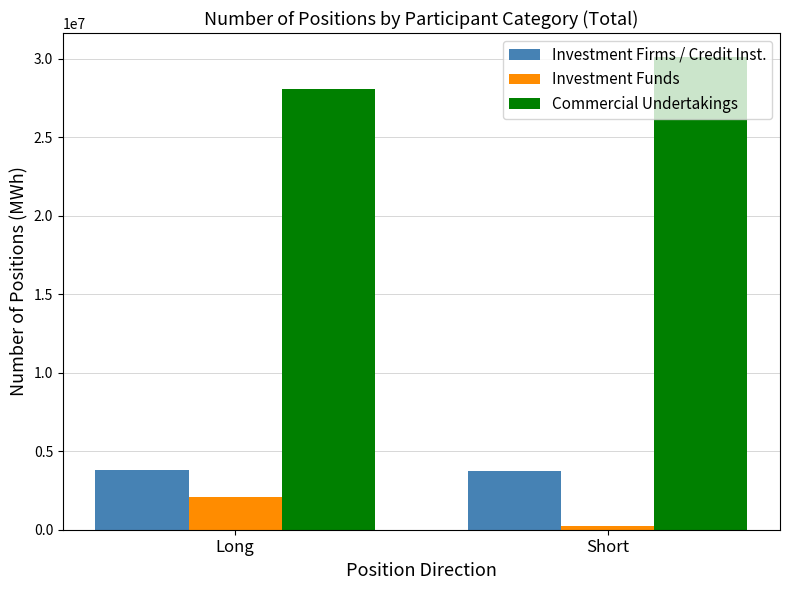

Which category has the highest value across all series?

Short